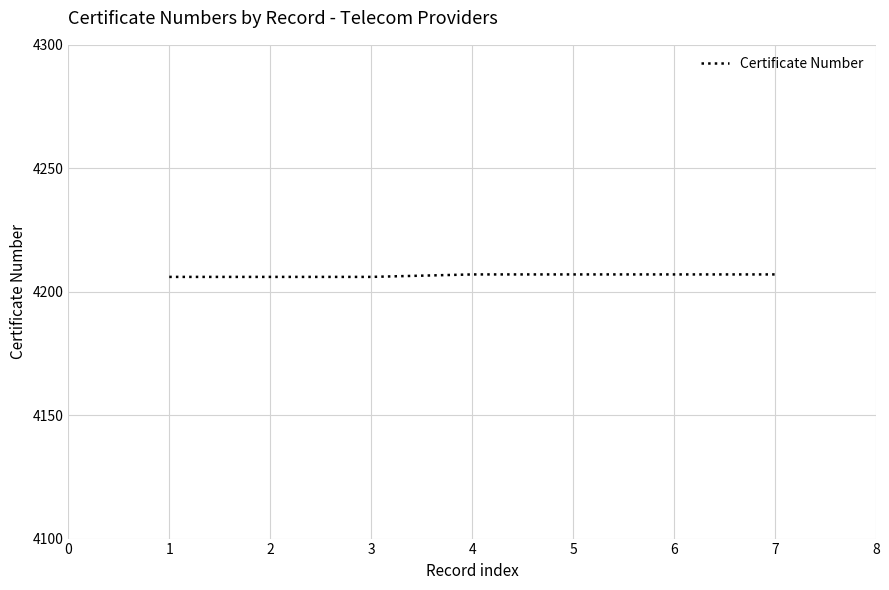

What is the minimum value shown in the chart?

4206